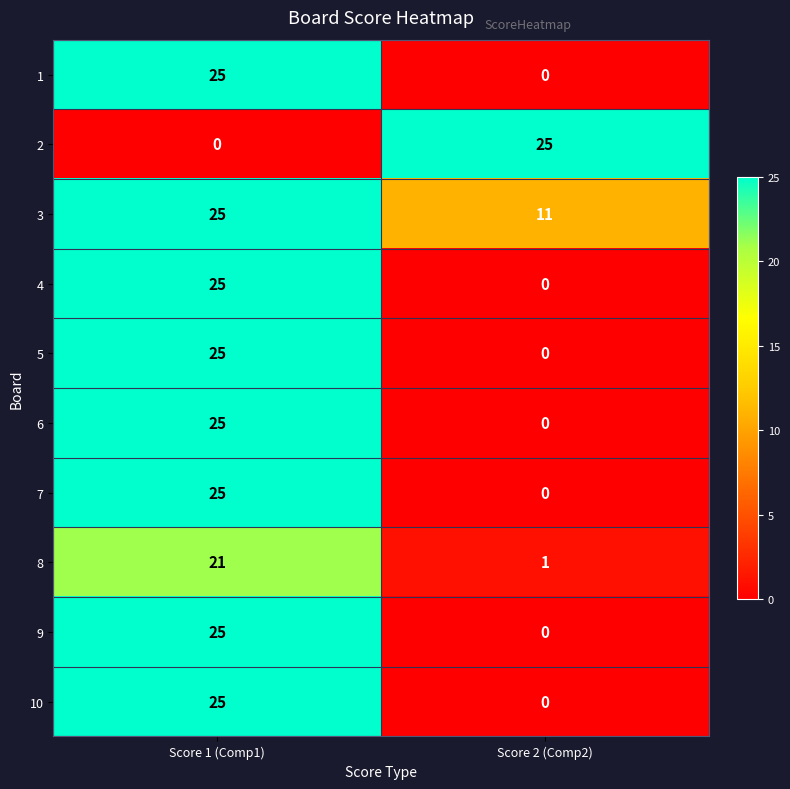

What is the maximum value shown in the chart?

25